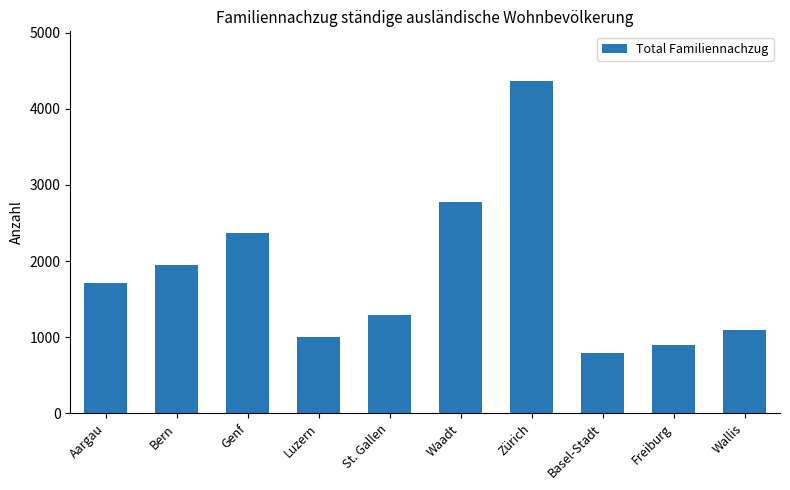

What is the sum of all values?

18235